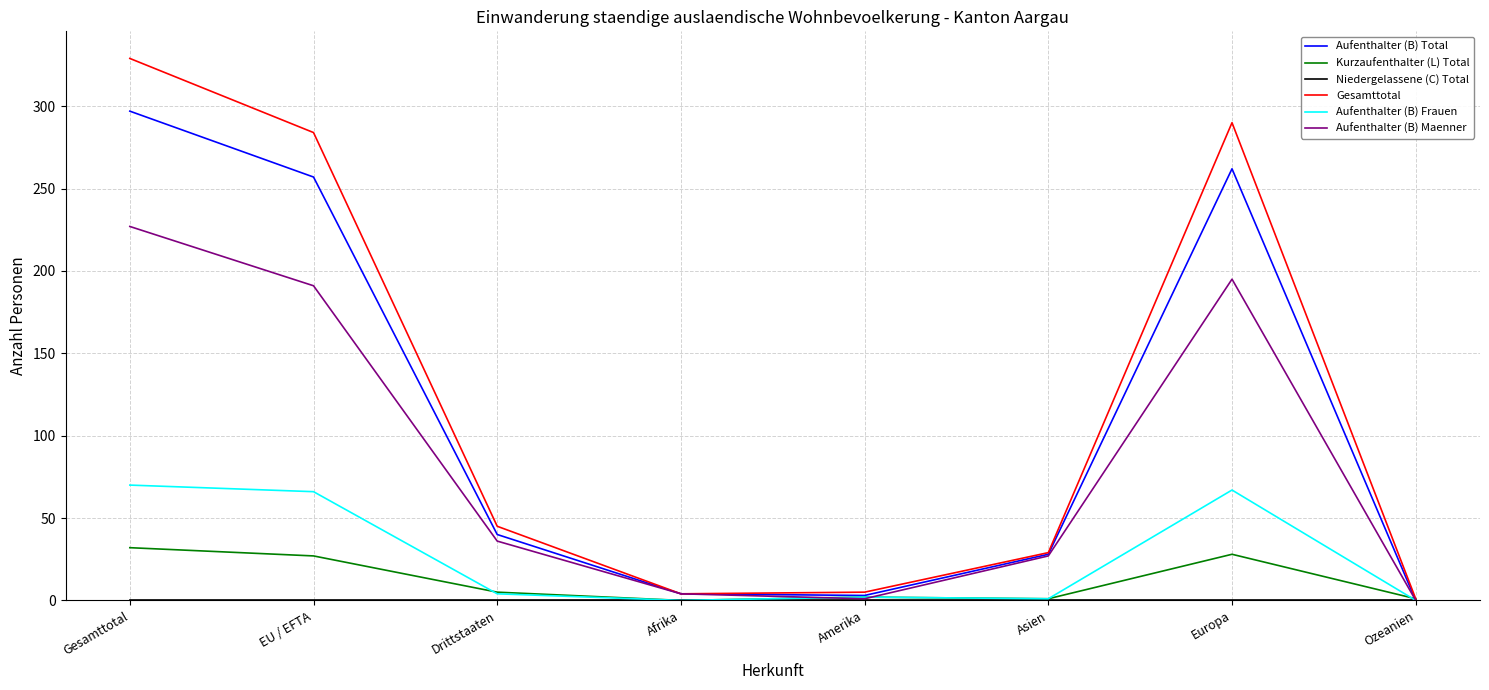

How many interior local valleys does the Gesamttotal series have?

1